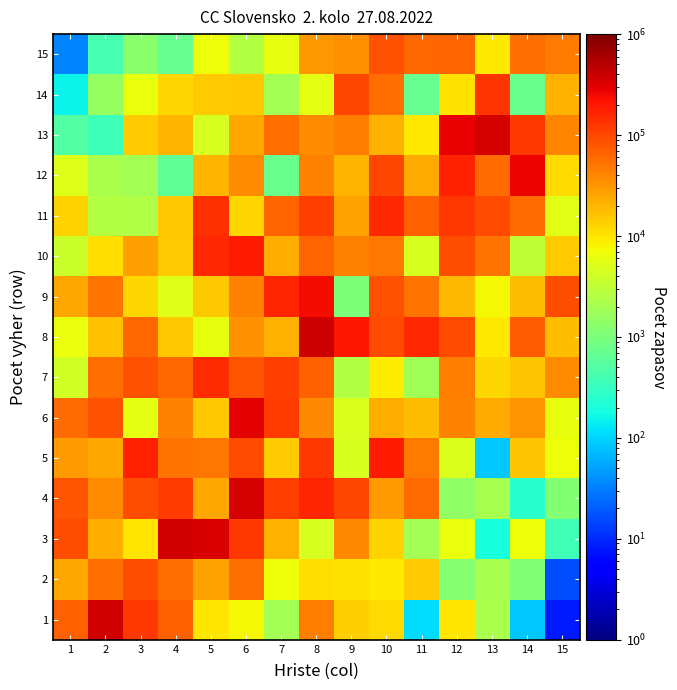

Which has a higher value, 14 or 8?

8